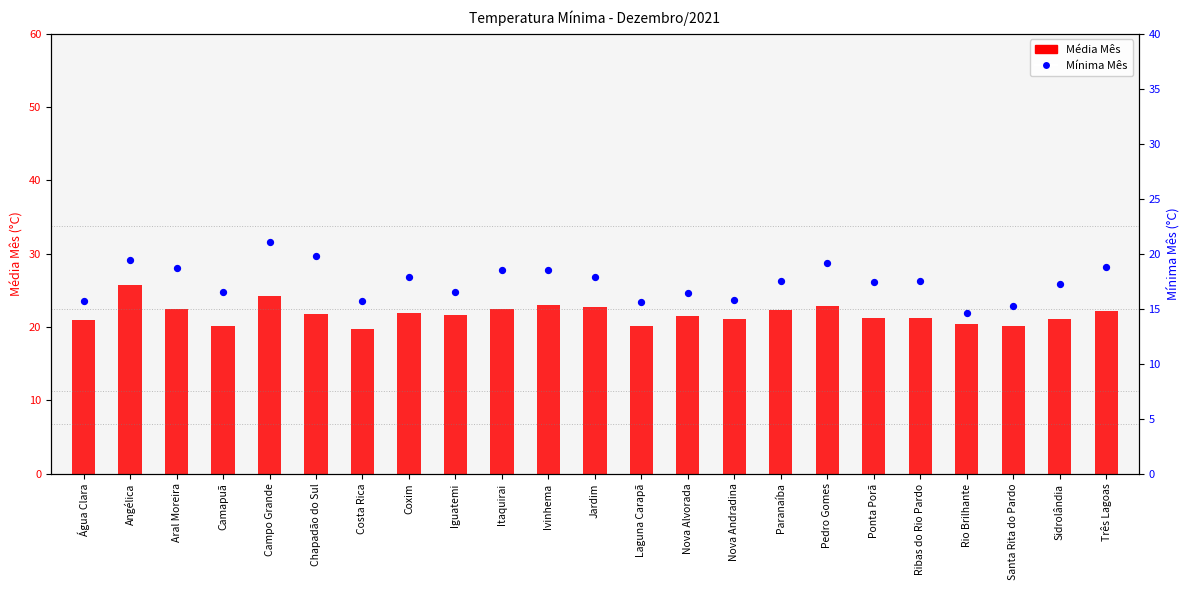

At how many categories does at least one series exceed 18?

23